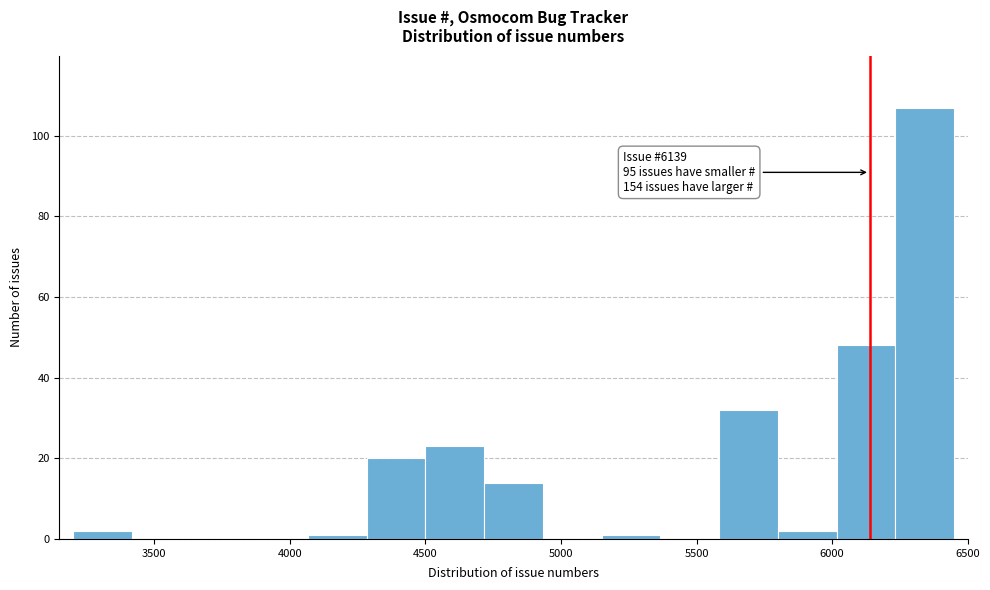

Over which range of the x-axis is the bar tallest?

6250 to 6450